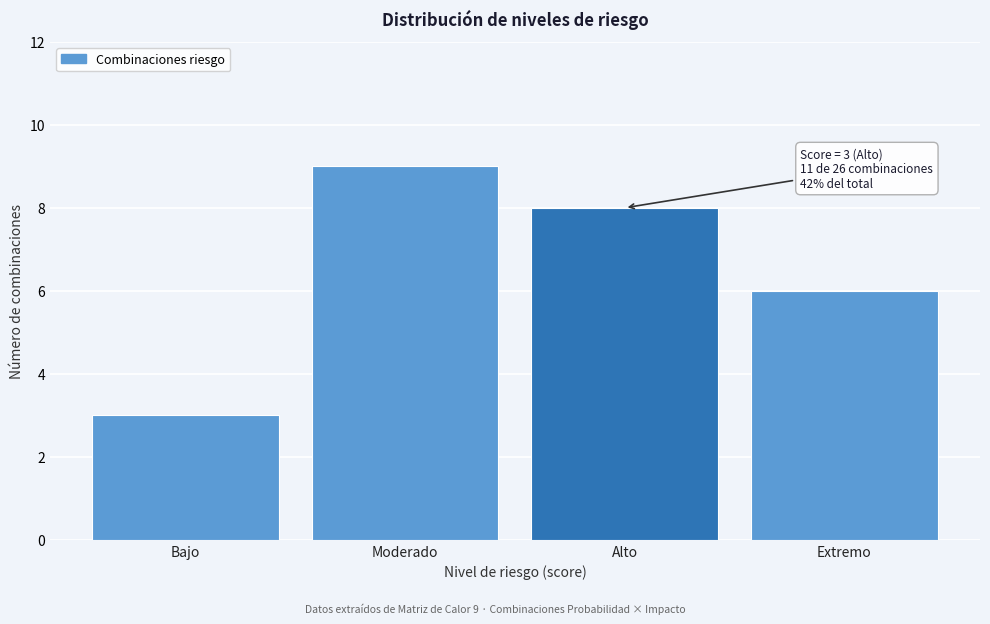

Reading right to left, transcribe all the data shown in this chart.

6	8	9	3